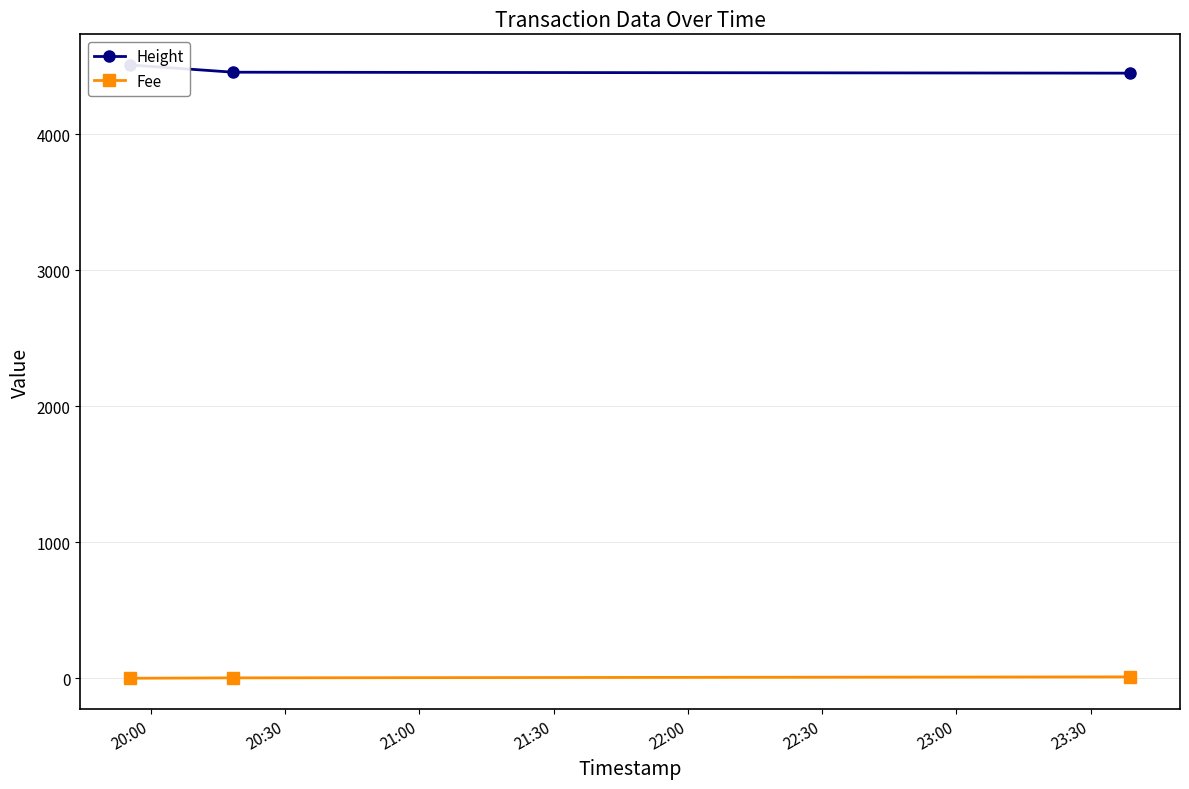

True or false: Fee has a value of 3.1 at 20:30.

True